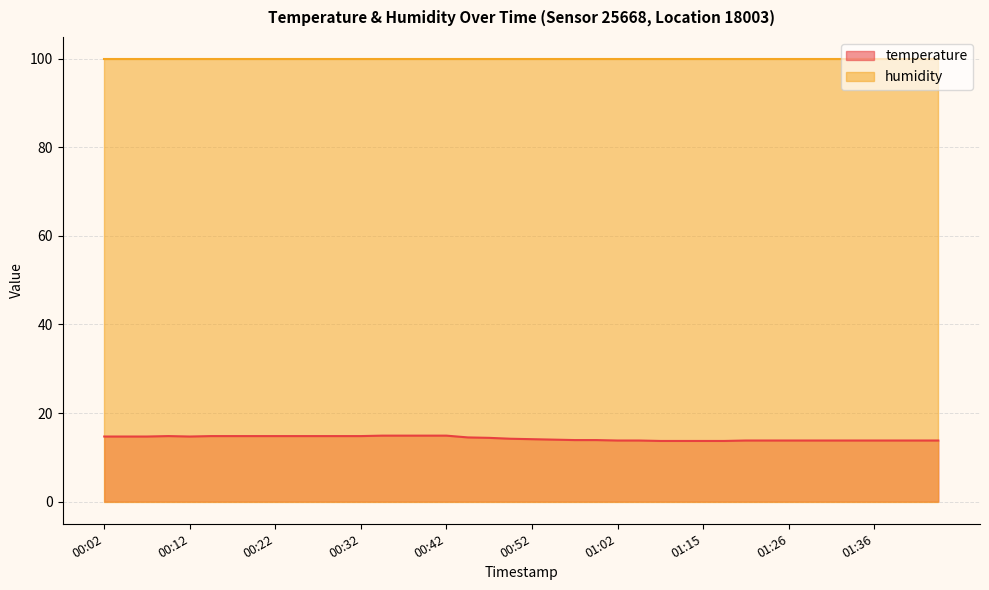

What is the difference between the maximum and minimum values?

1.2